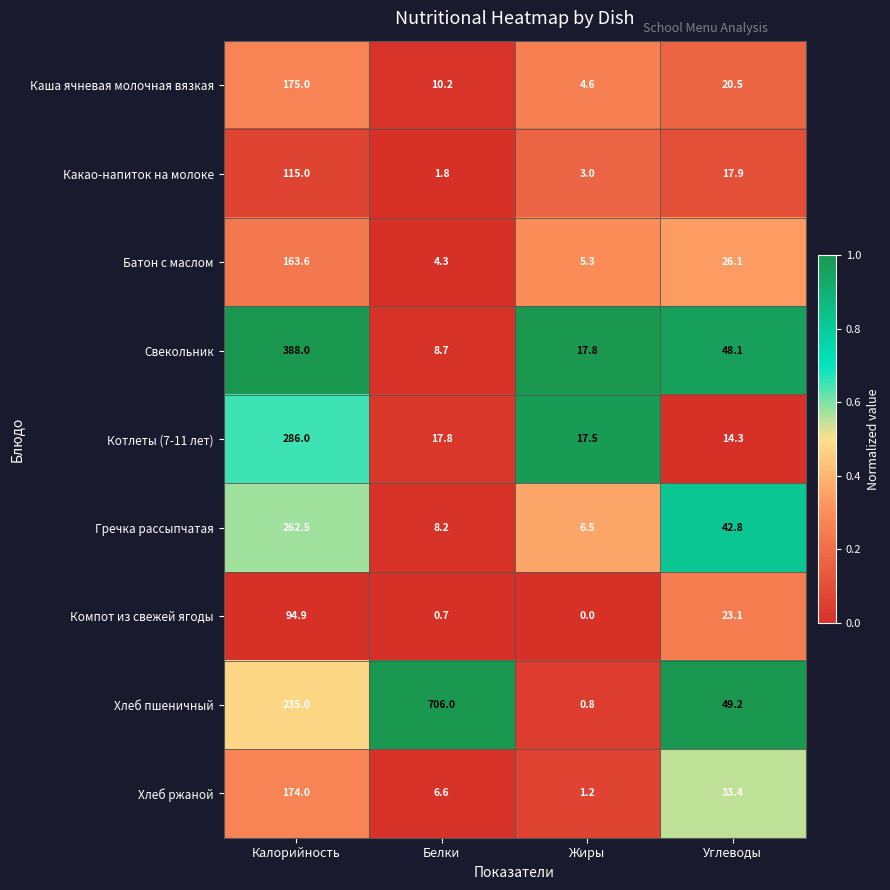

What is the difference between the maximum and minimum values in the Гречка рассыпчатая series?

256.0